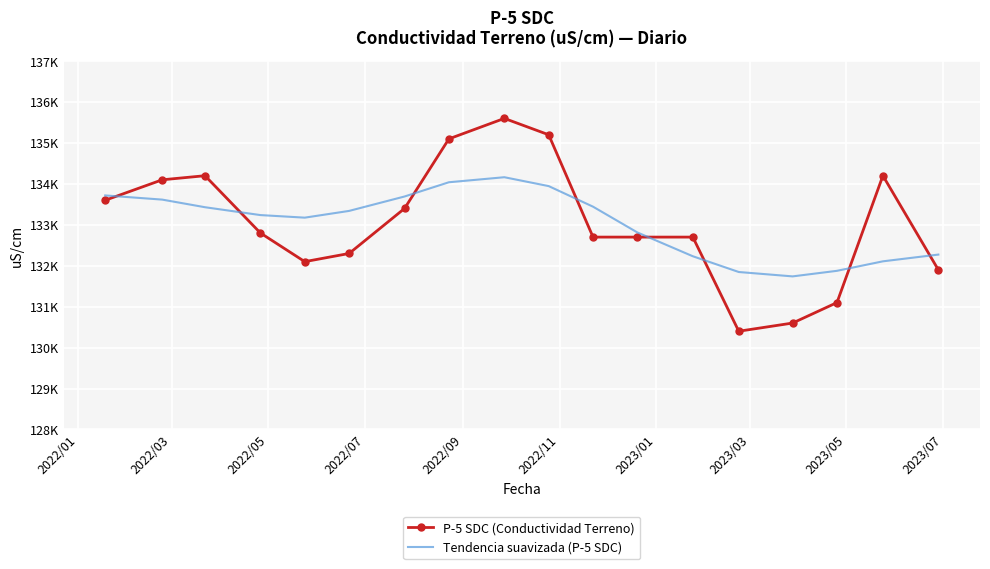

In Tendencia suavizada (P-5 SDC), how many points are higher than both neighbors (excluding endpoints)?

1